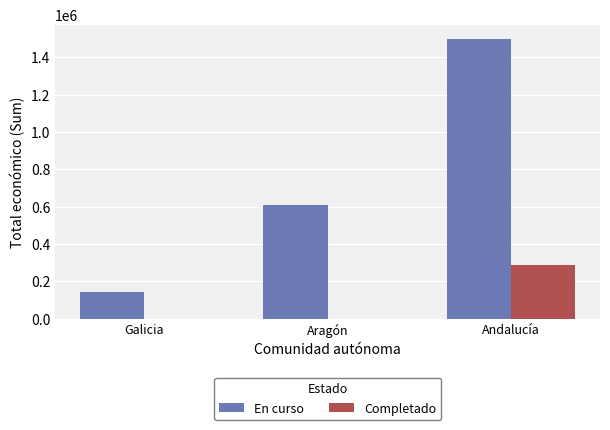

Reading right to left, list all the values displayed in this chart.

En curso: 1499598	610000	139900
Completado: 284756	0	0